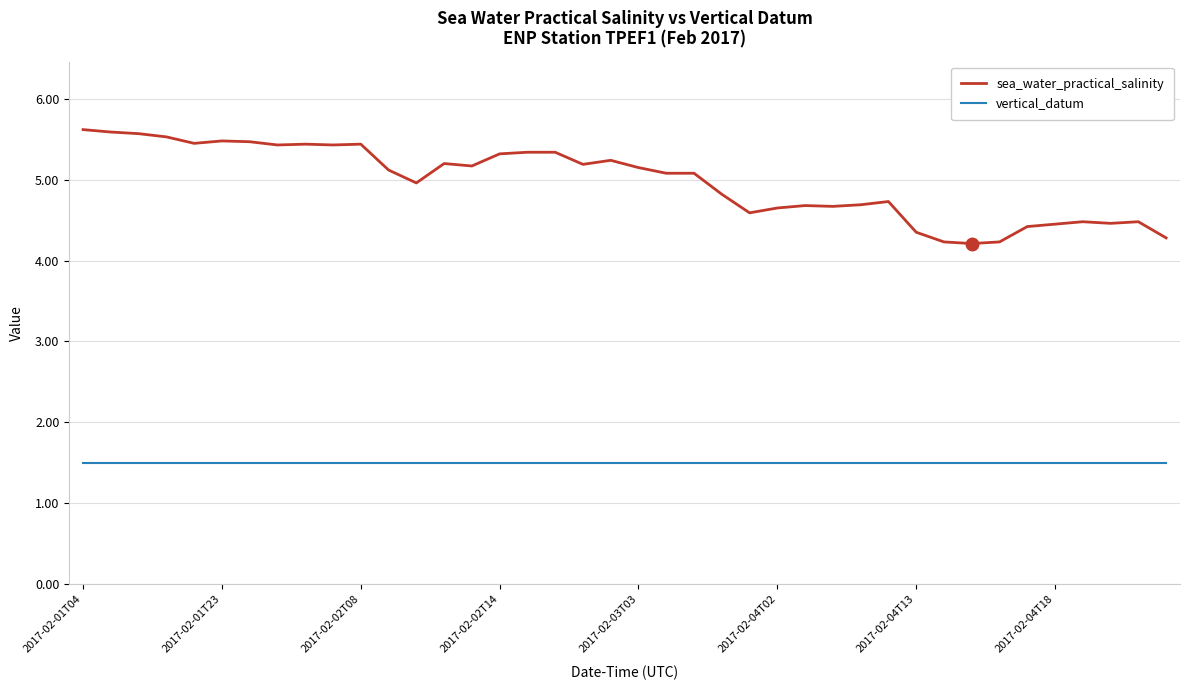

What are all the series names shown in the legend?

sea_water_practical_salinity, vertical_datum